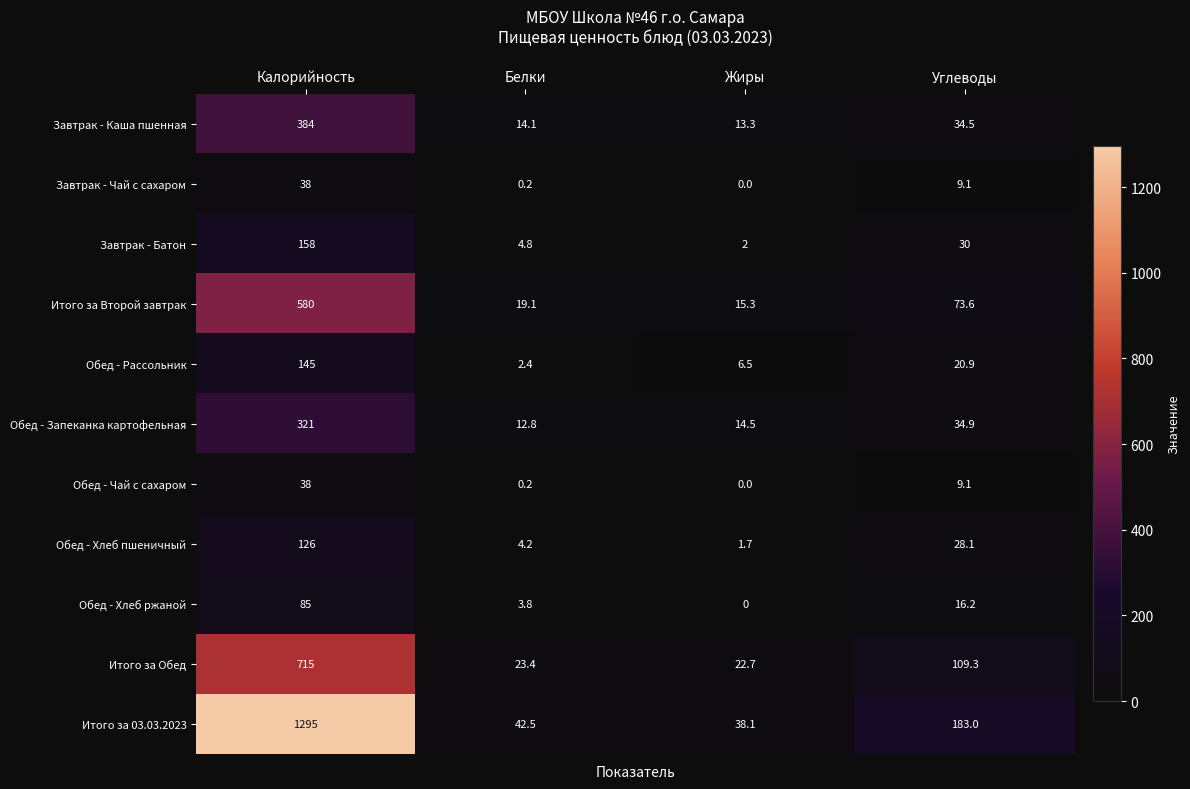

At which label is Обед - Хлеб ржаной closest to 42?

Углеводы